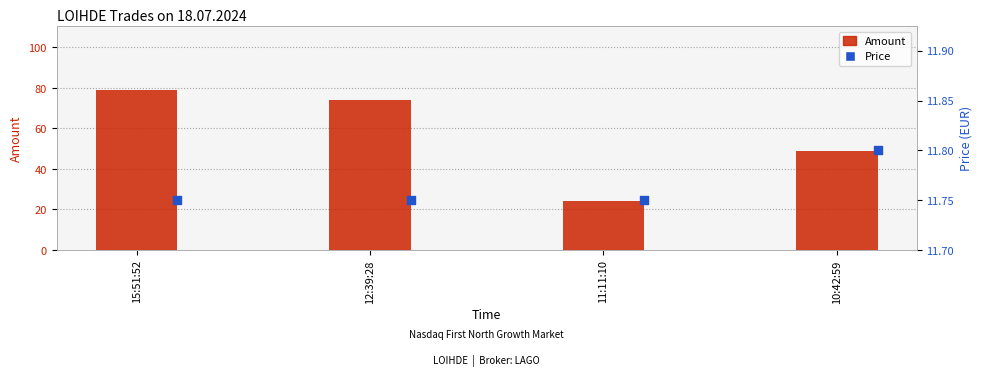

Is the value of Amount at 12:39:28 greater than the value of Price at 15:51:52?

Yes